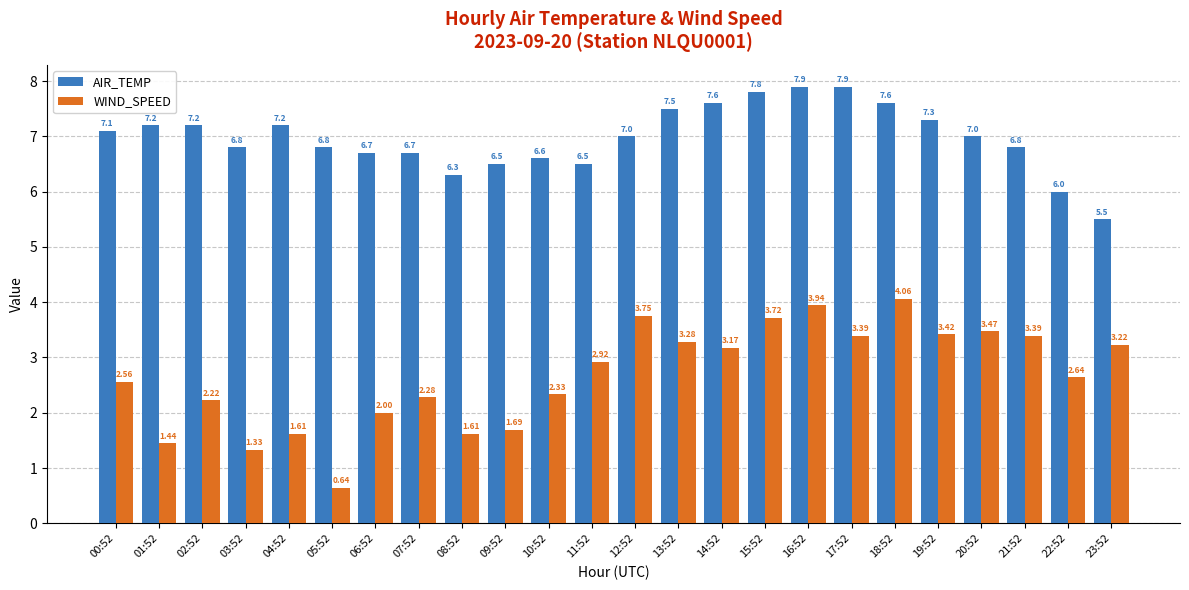

What is the sum of the AIR_TEMP values at 01:52 and 06:52?

13.9